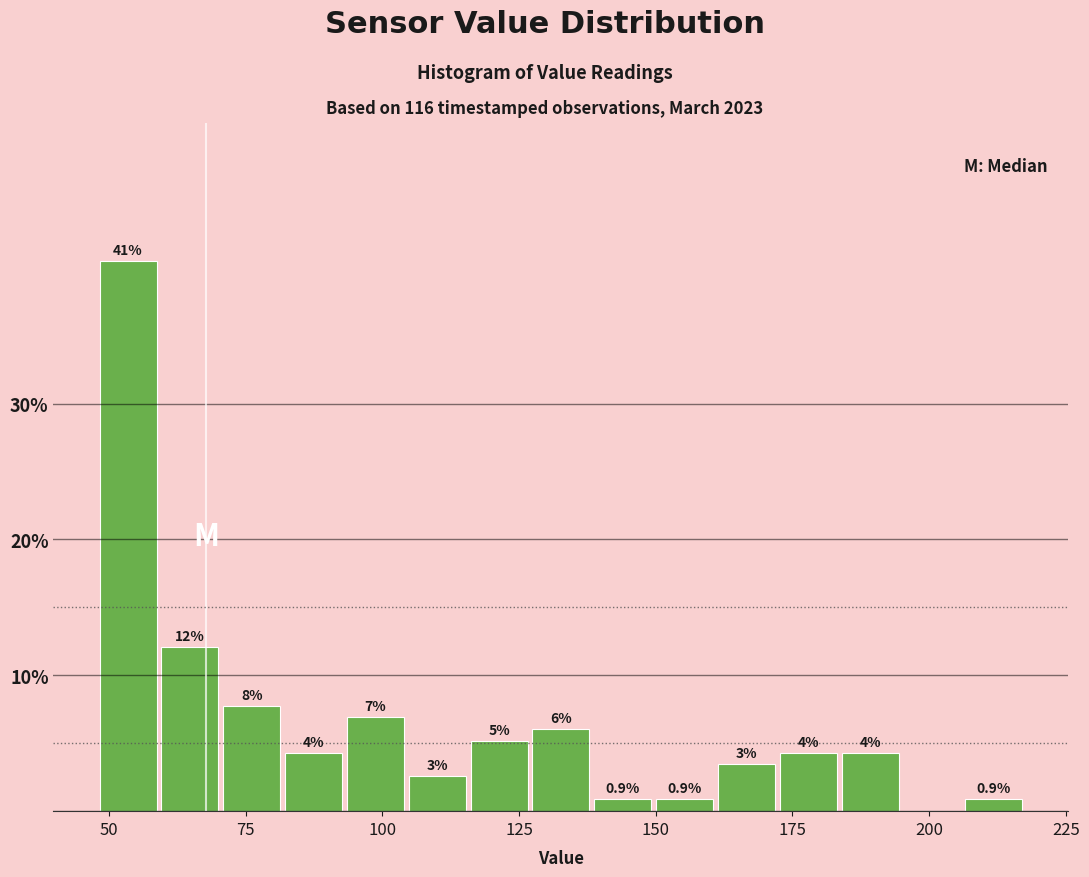

Read against the x-axis, roughly where is the centre of the tallest bar?

55